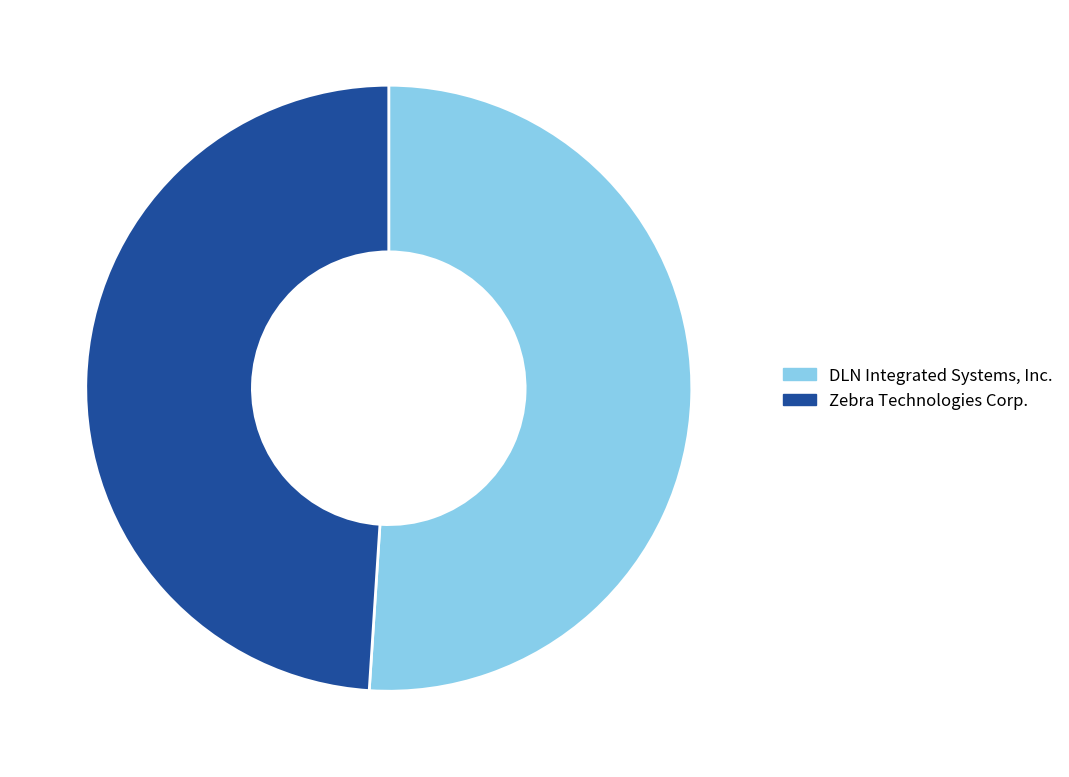

What is the ratio of the value at Zebra Technologies Corp. to the value at DLN Integrated Systems, Inc.?

1.0